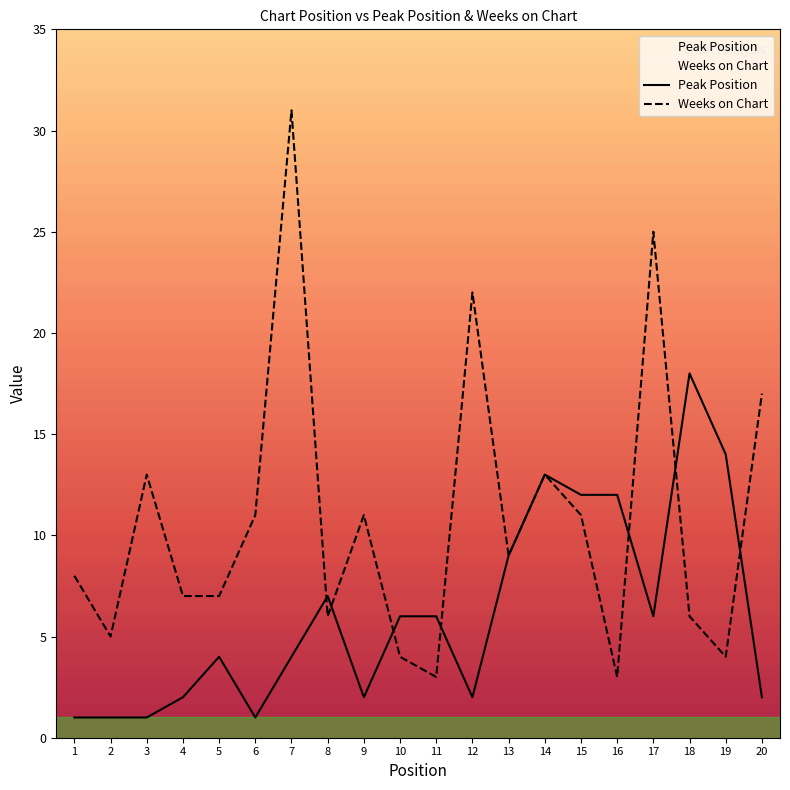

How many series are shown in this chart?

2